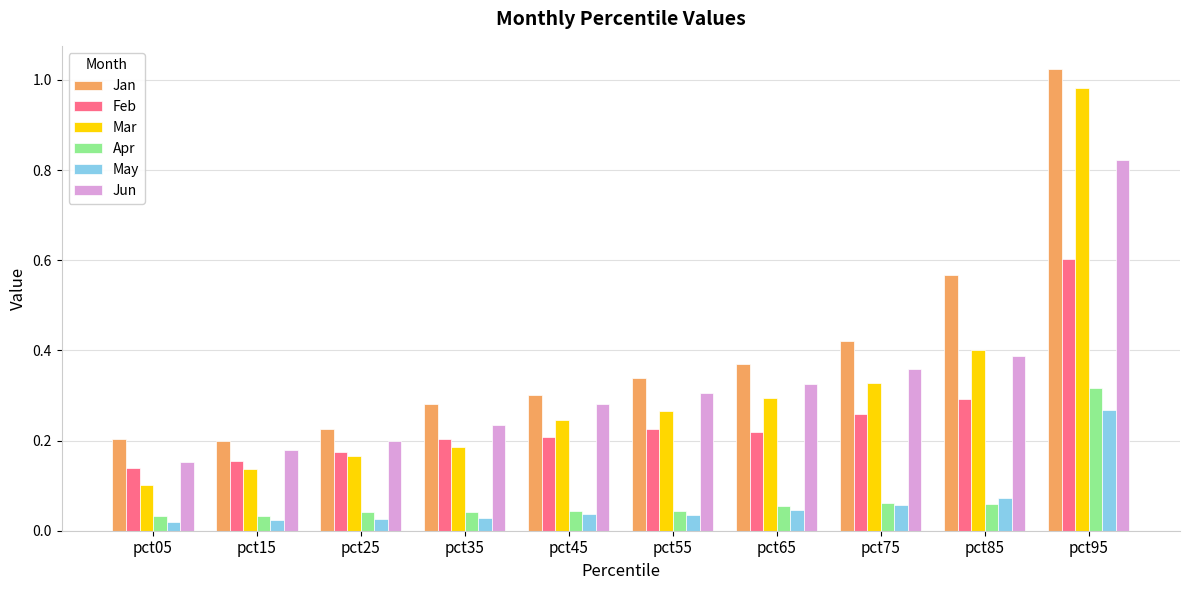

The value of May at pct75 is 0.1. True or false?

True